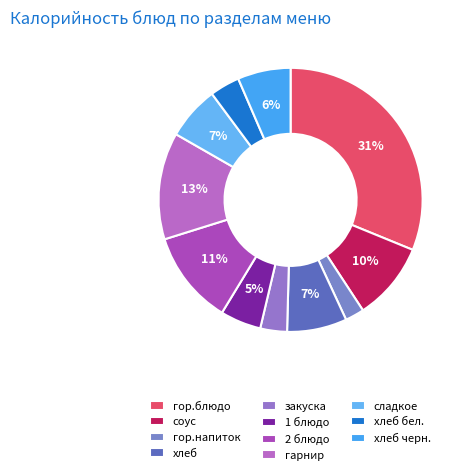

Count the number of slices in the pie.

11